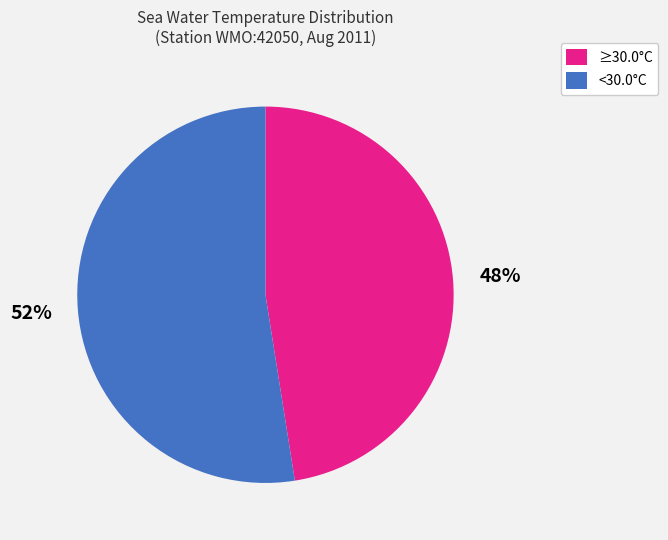

Which slice represents more than half of the pie?

<30.0°C